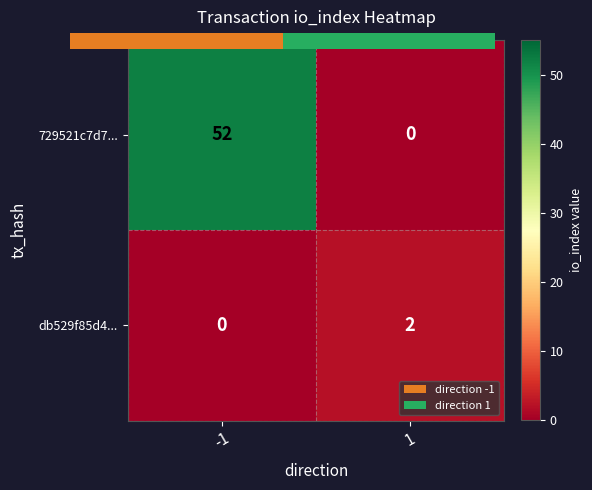

Where is 729521c7d7... nearest to the value 26?

-1